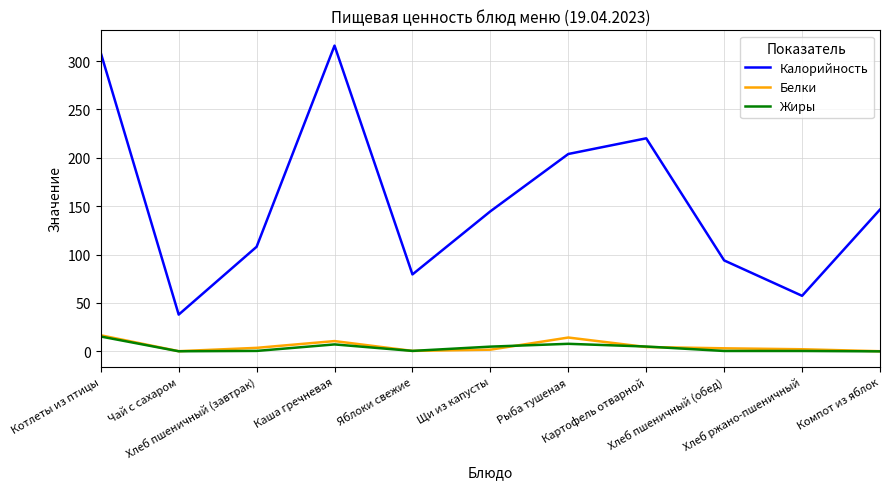

Count the number of data series in this chart.

3